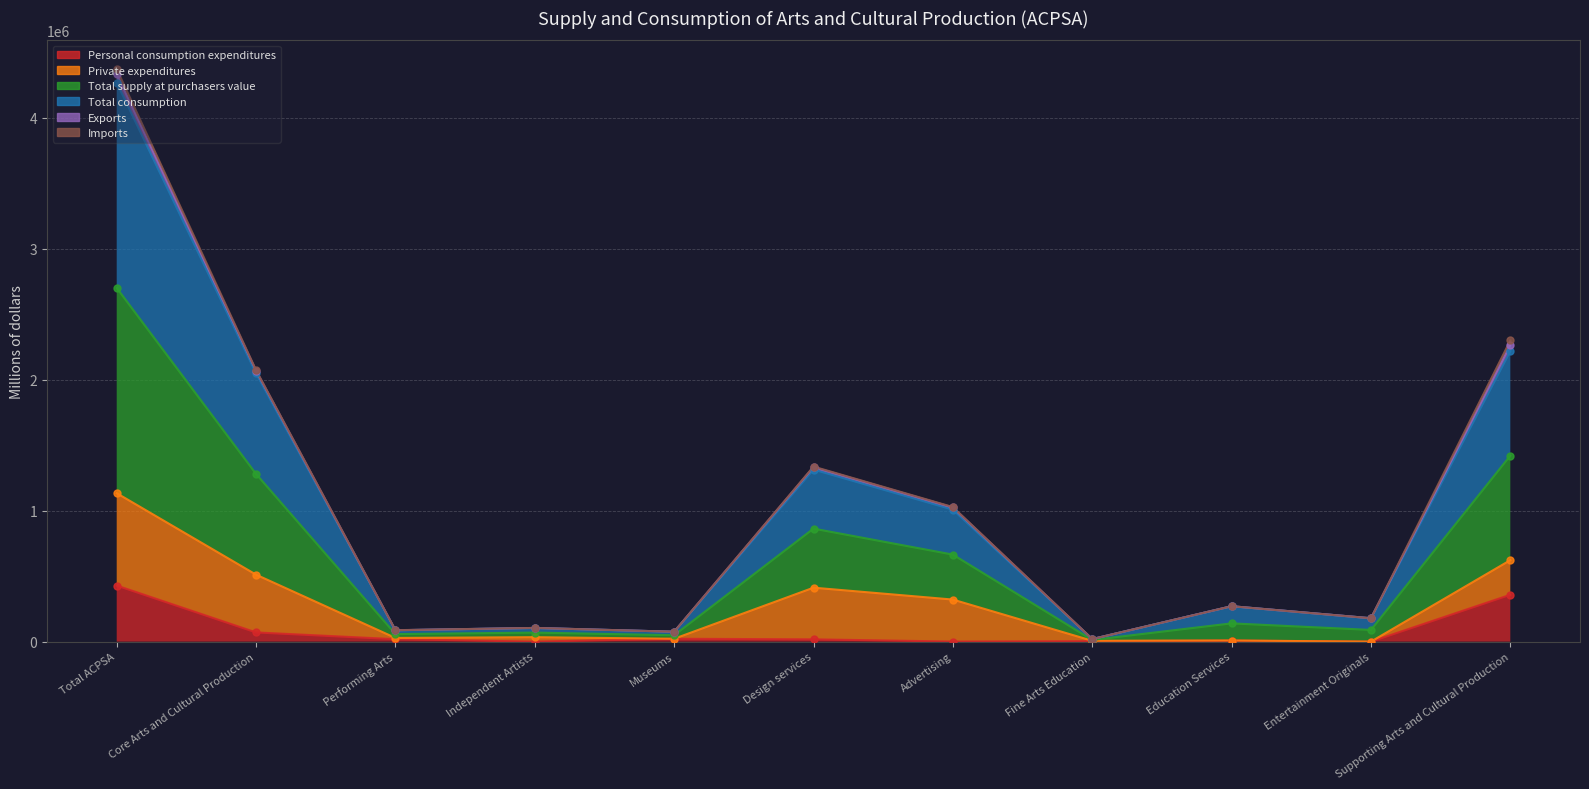

Is the value of Total supply at purchasers value at Total ACPSA greater than the value of Personal consumption expenditures at Core Arts and Cultural Production?

Yes